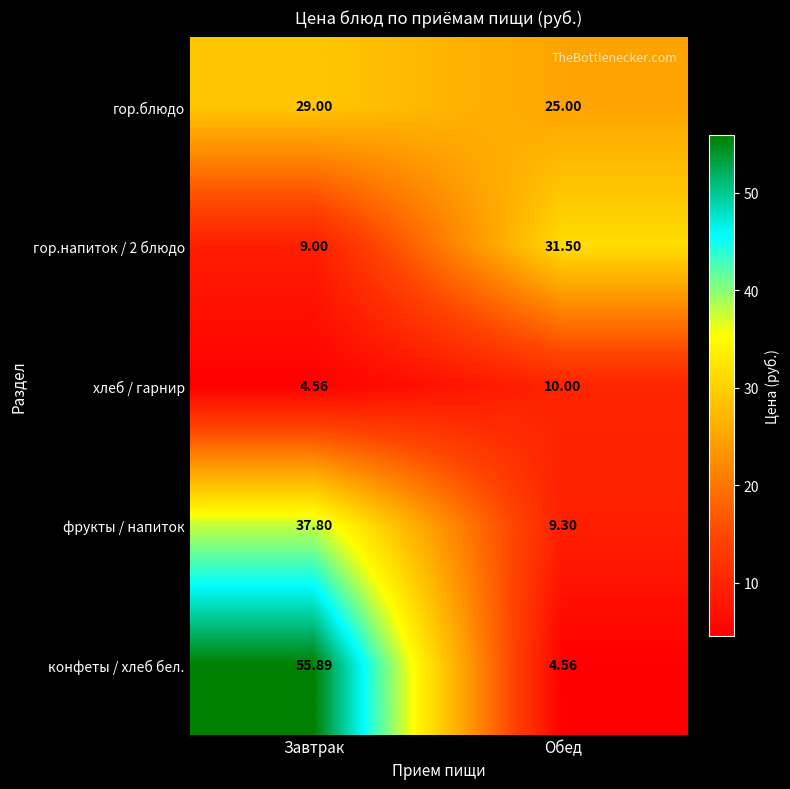

Which series changed the most between Завтрак and Обед?

конфеты / хлеб бел.